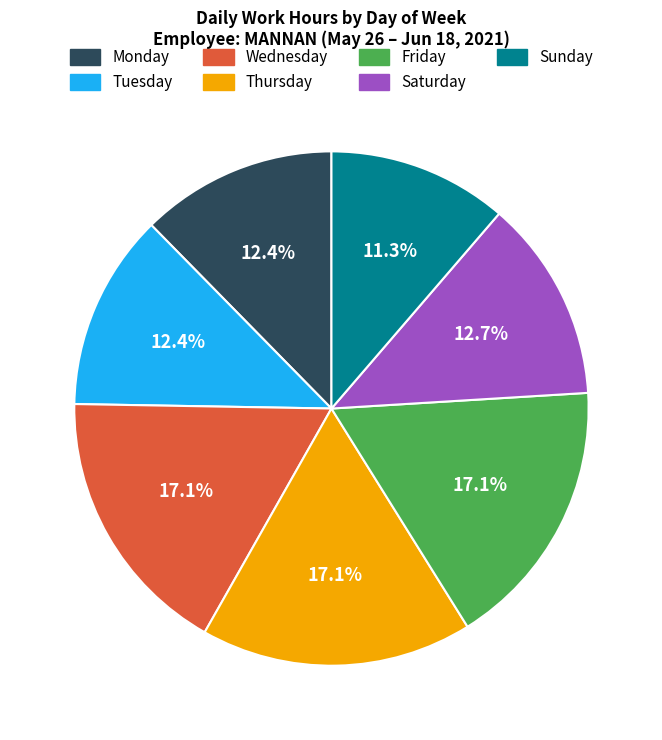

Approximately how many times larger is the value at Wednesday compared to Saturday?

1.3